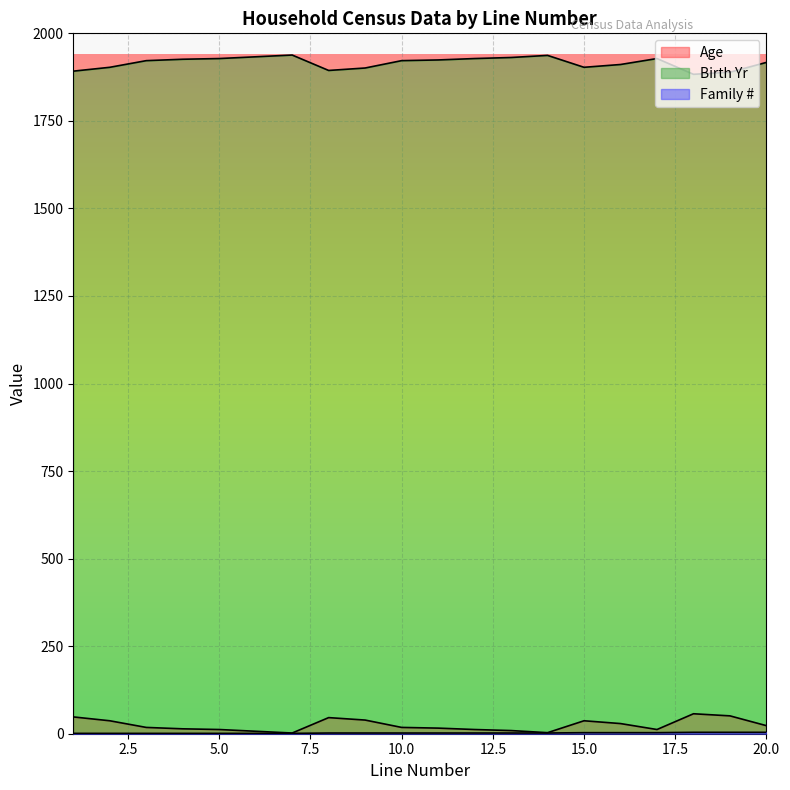

At how many categories does at least one series exceed 1718?

20